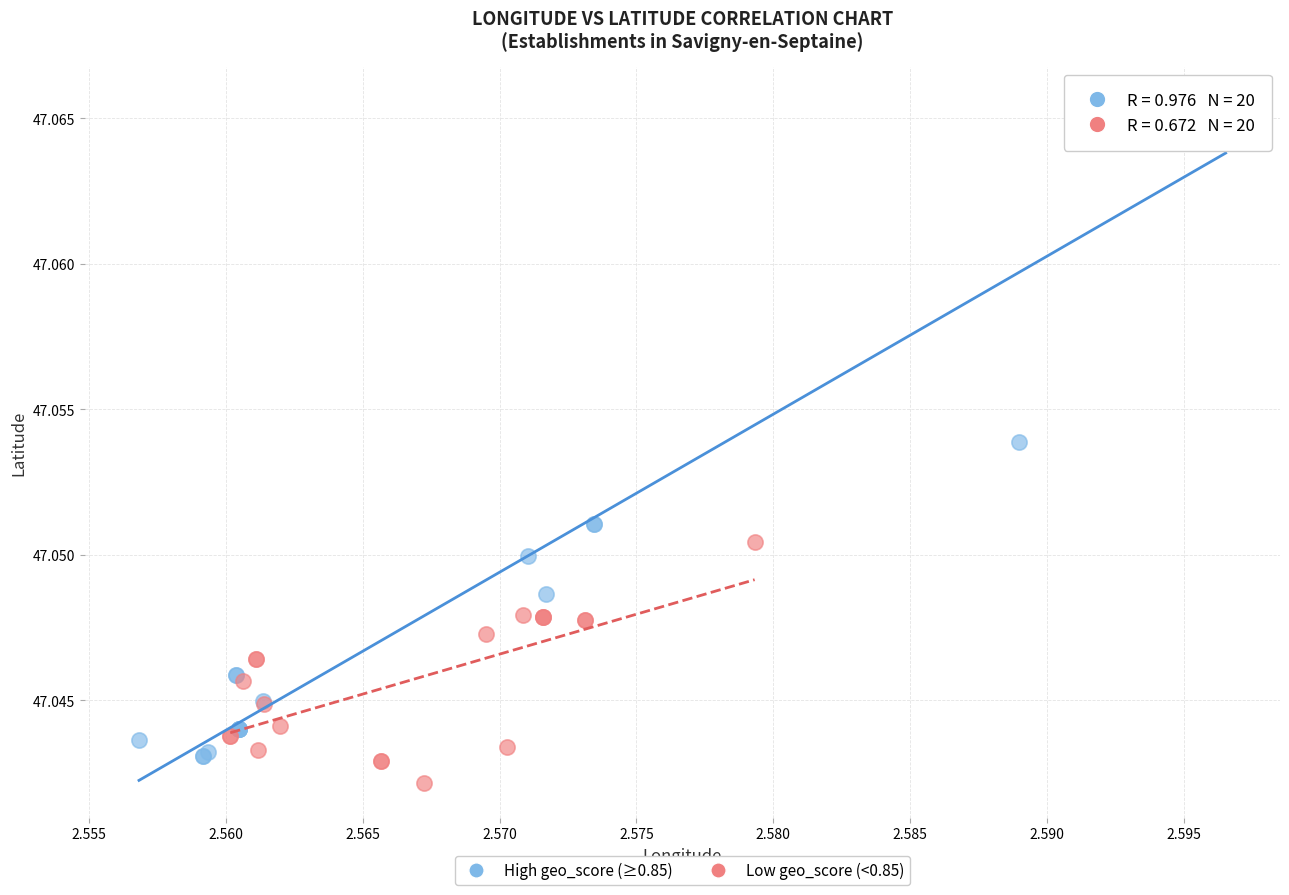

Which series reaches the minimum Y coordinate?

Low geo_score (<0.85)